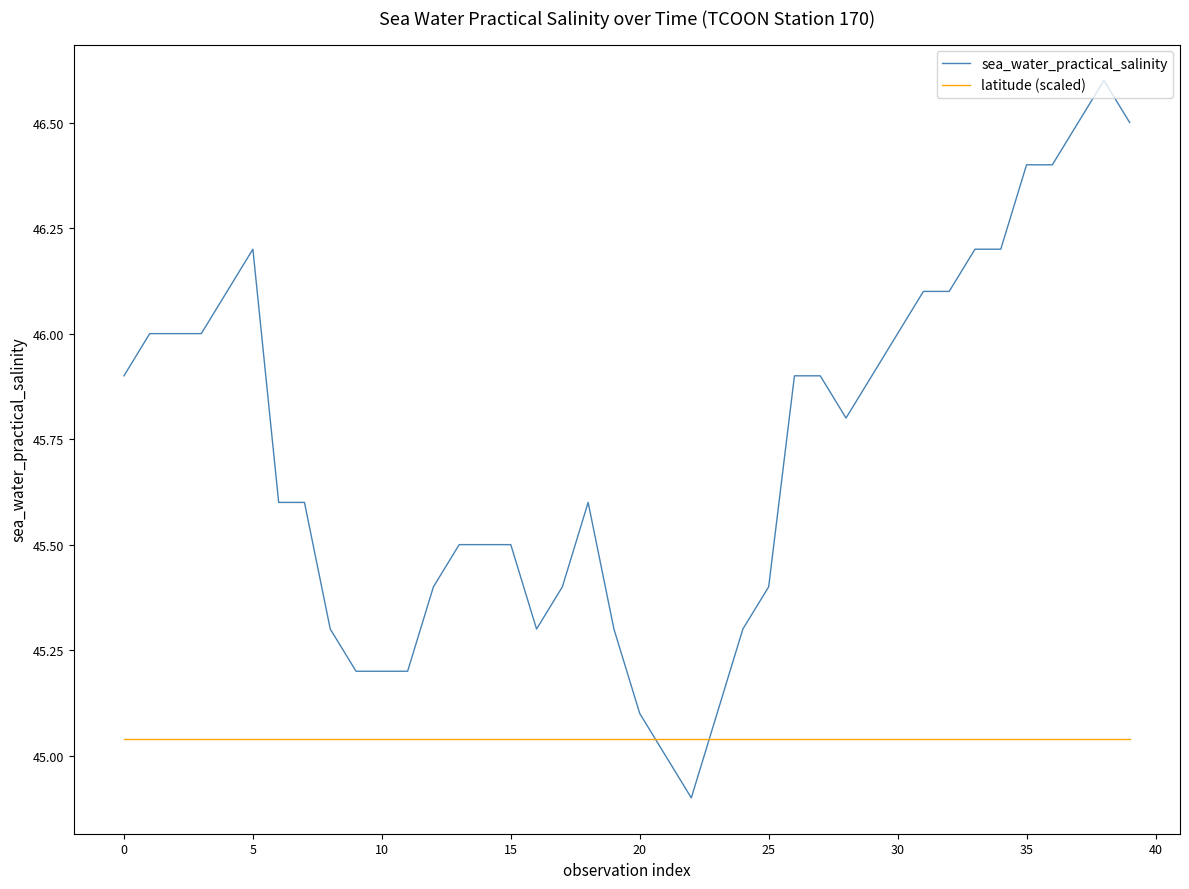

Which series has the largest range (max minus min)?

sea_water_practical_salinity